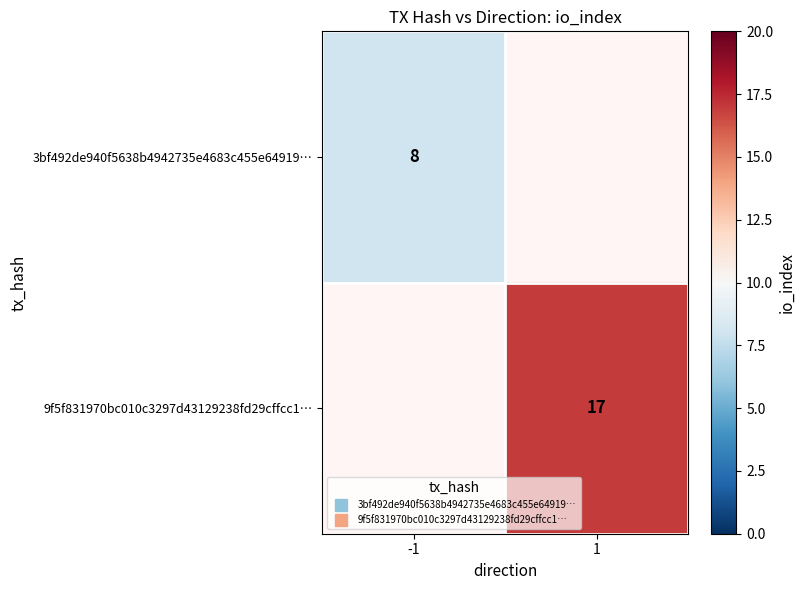

What is the smallest value displayed?

8.0